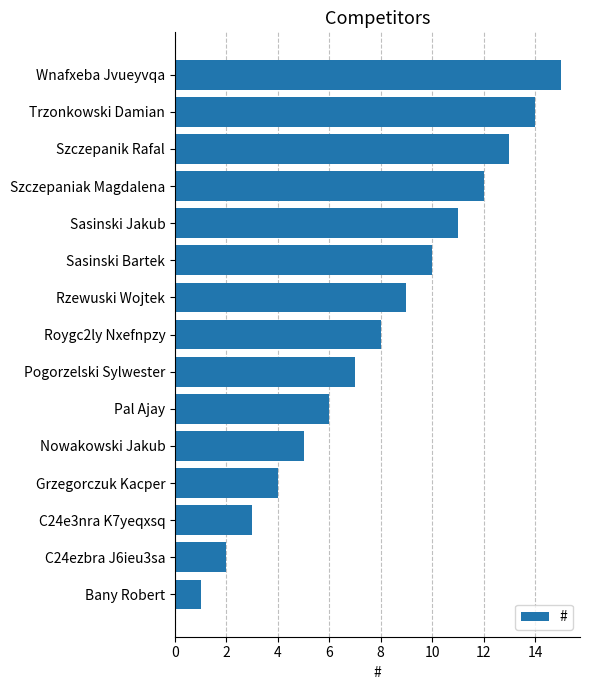

How many categories are shown in the chart?

15